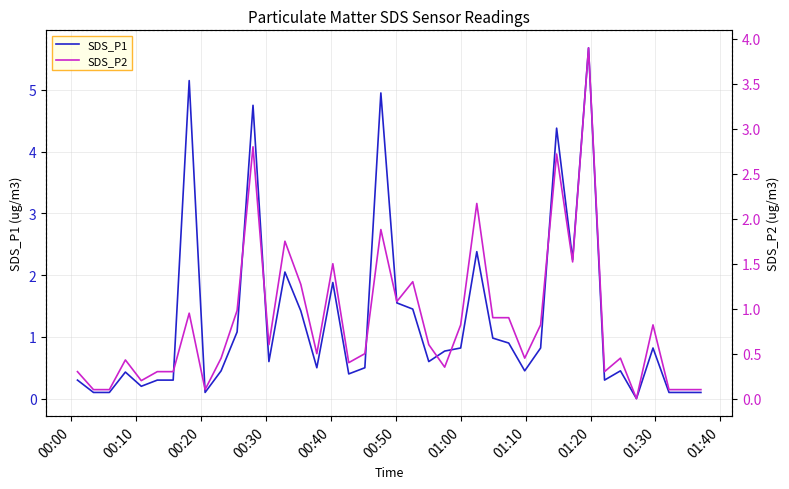

How many interior local peaks does the SDS_P2 series have?

12